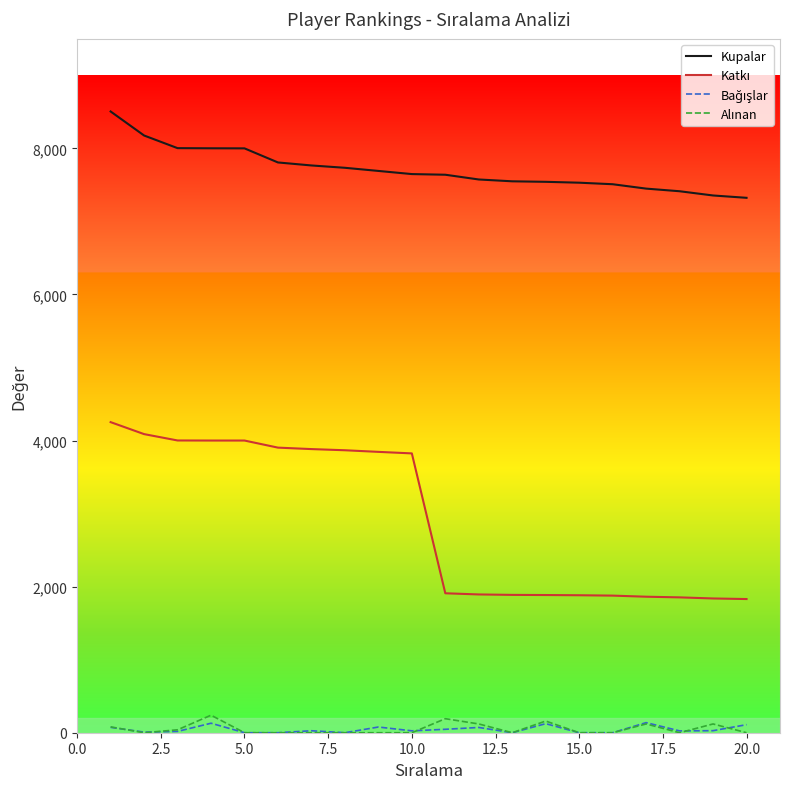

What is the maximum value for Kupalar?

8505